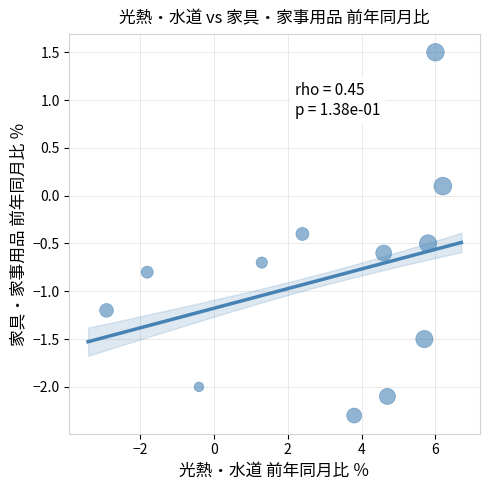

What is the range of X values (max minus min)?

9.1